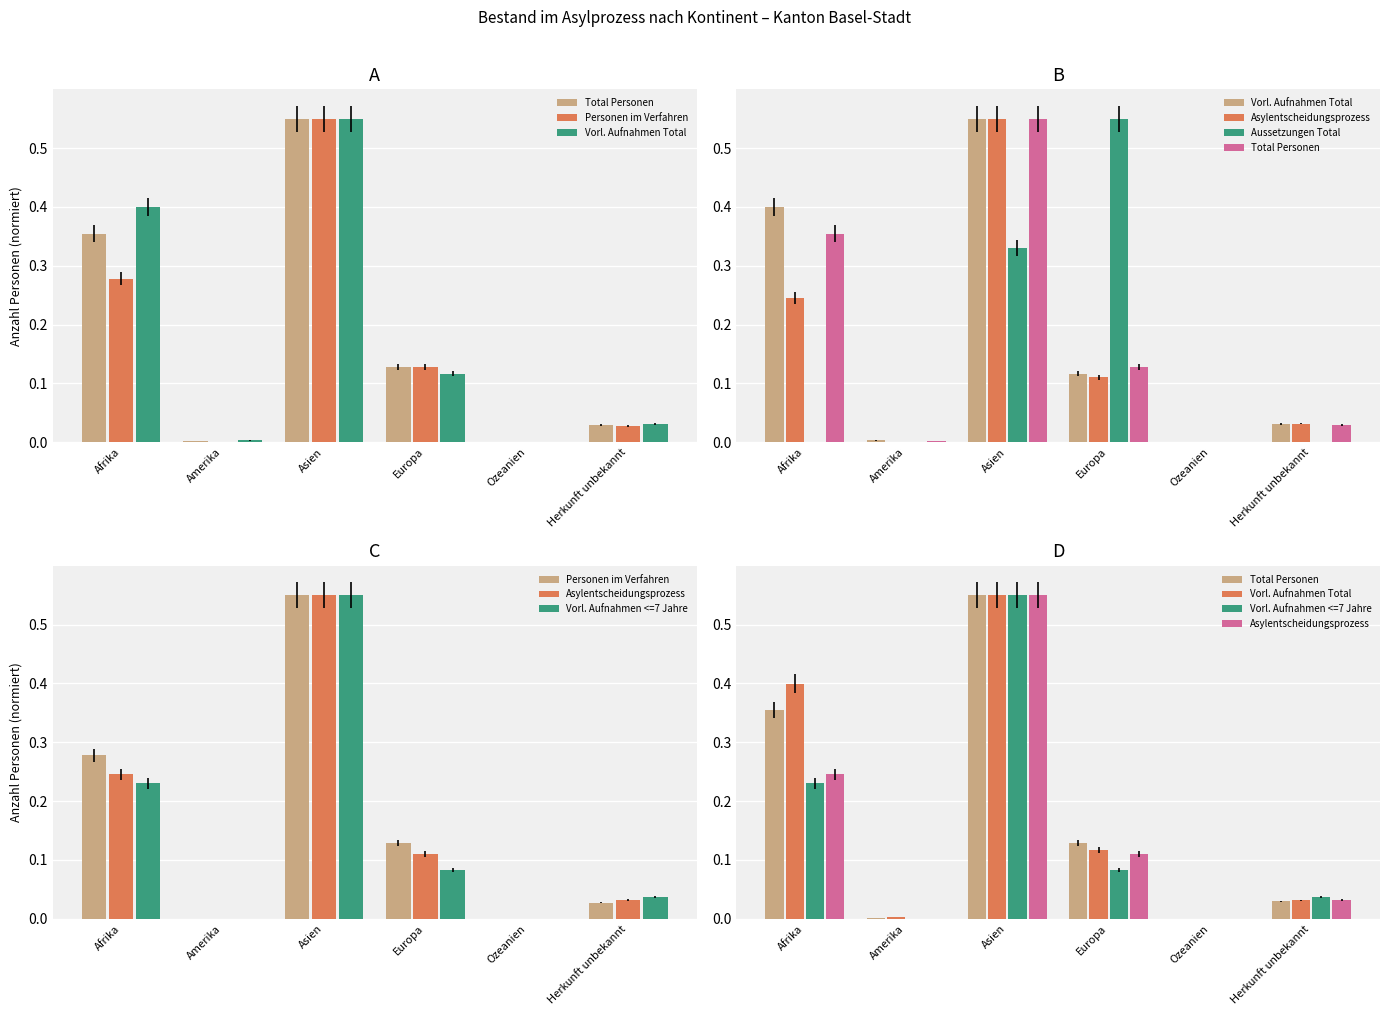

The value of Vorl. Aufnahmen Total at Europa is 0.1. True or false?

False